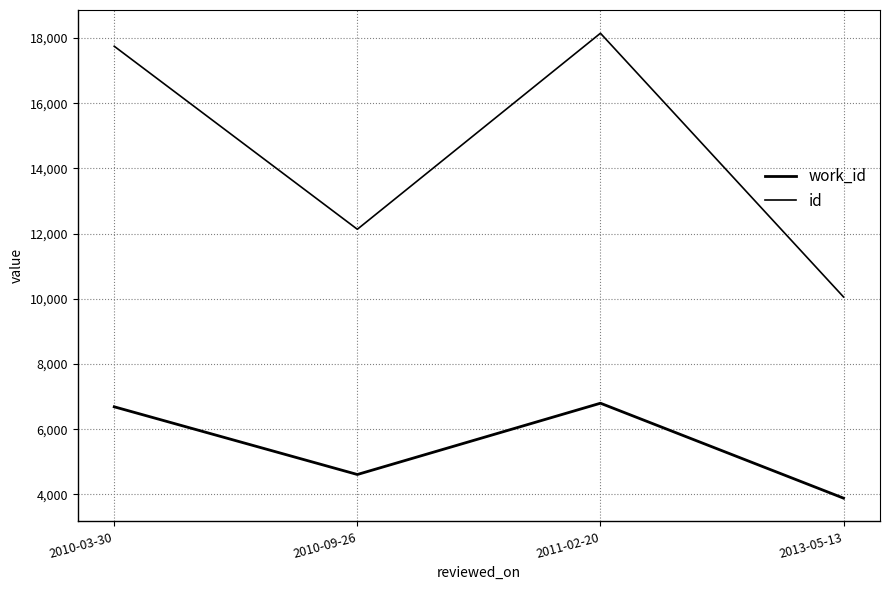

Rank the categories by work_id value from highest to lowest.

2011-02-20, 2010-03-30, 2010-09-26, 2013-05-13